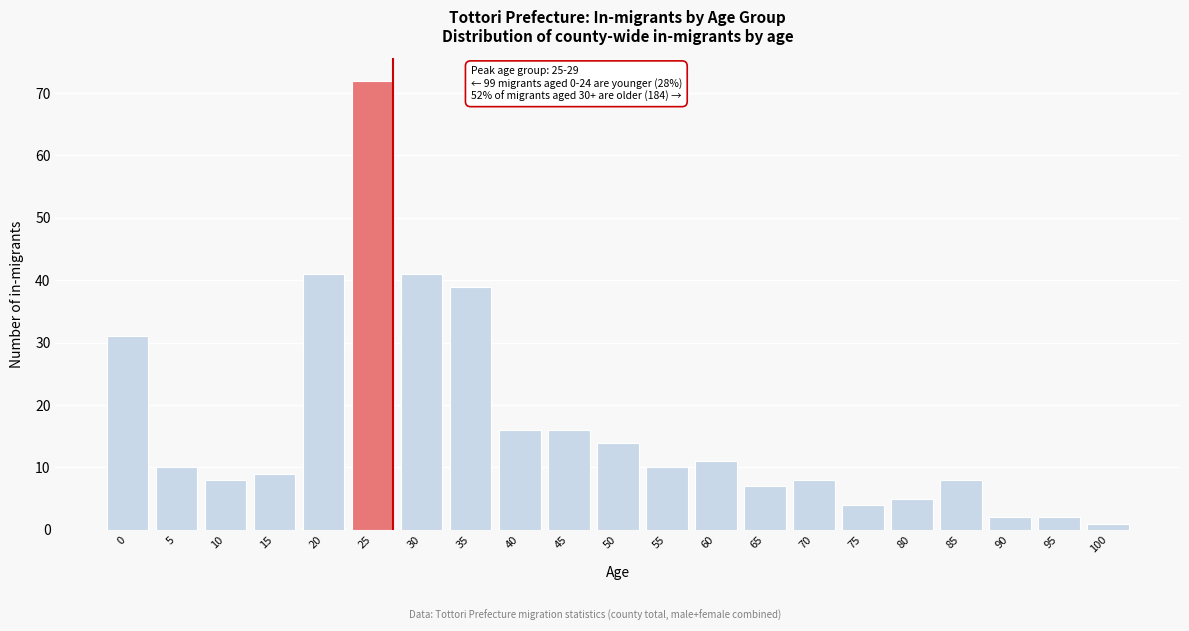

Reading left to right, extract all data points from this chart.

31	10	8	9	41	72	41	39	16	16	14	10	11	7	8	4	5	8	2	2	1